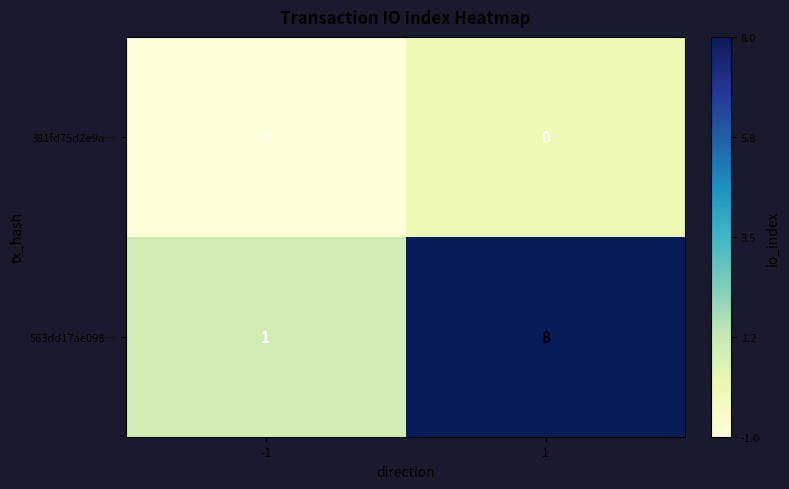

What is the highest value of the 563dd17ae098… series?

8